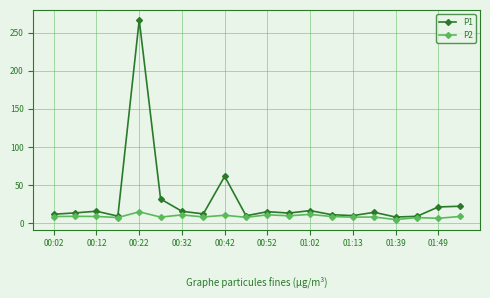

Rank the series by their average value, from lowest to highest.

P2, P1